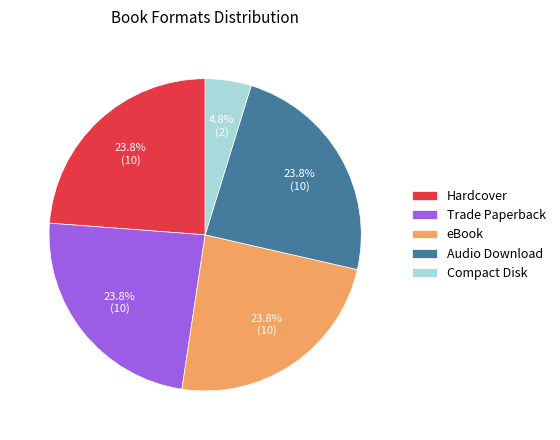

Does any single category account for the majority?

No